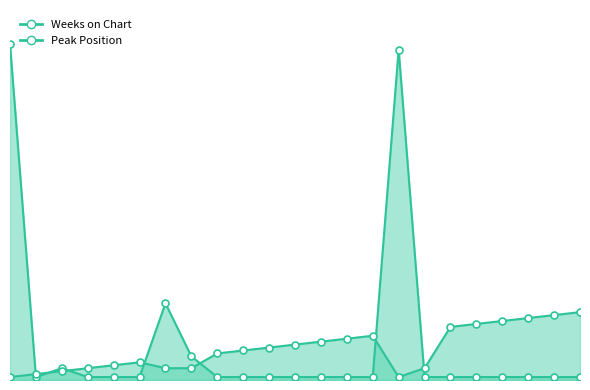

Which series ends up on top after the final intersection of Peak Position and Weeks on Chart?

Peak Position